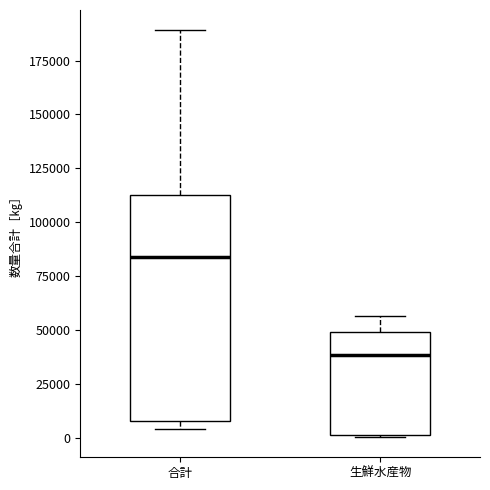

Where does the median line of the box for 生鮮水産物 sit on the y-axis? The values are not printed on the chart, so give them approximately, as read against the axis.

40000